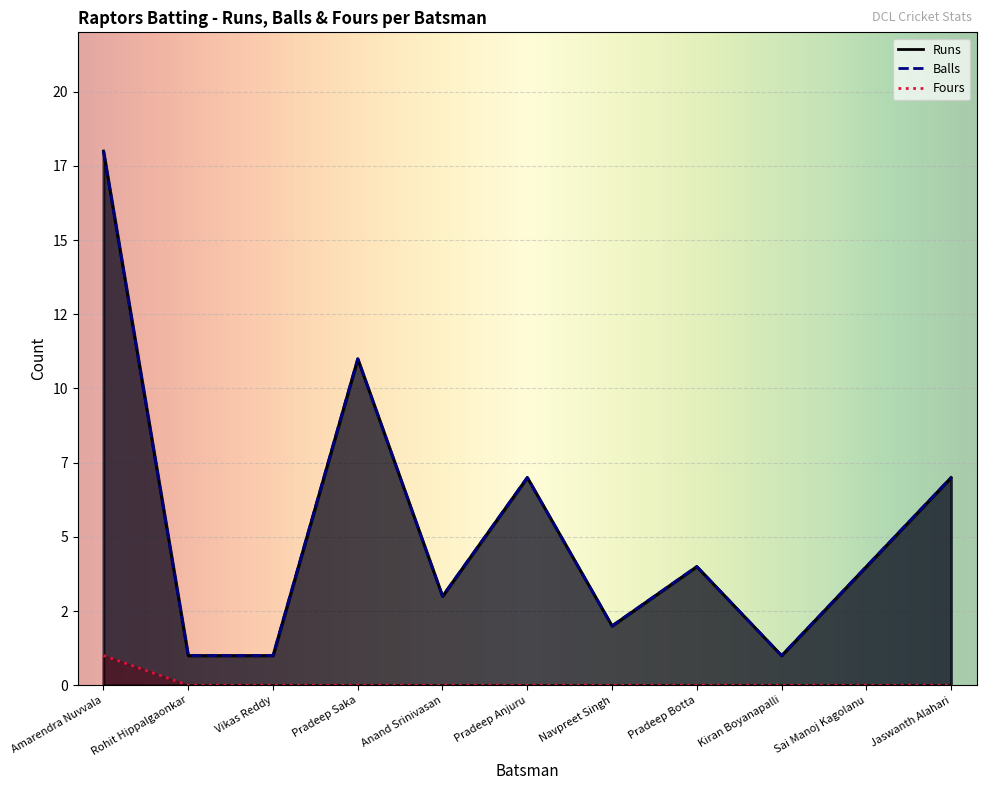

Rank the series by their maximum value, from lowest to highest.

Fours, Runs, Balls